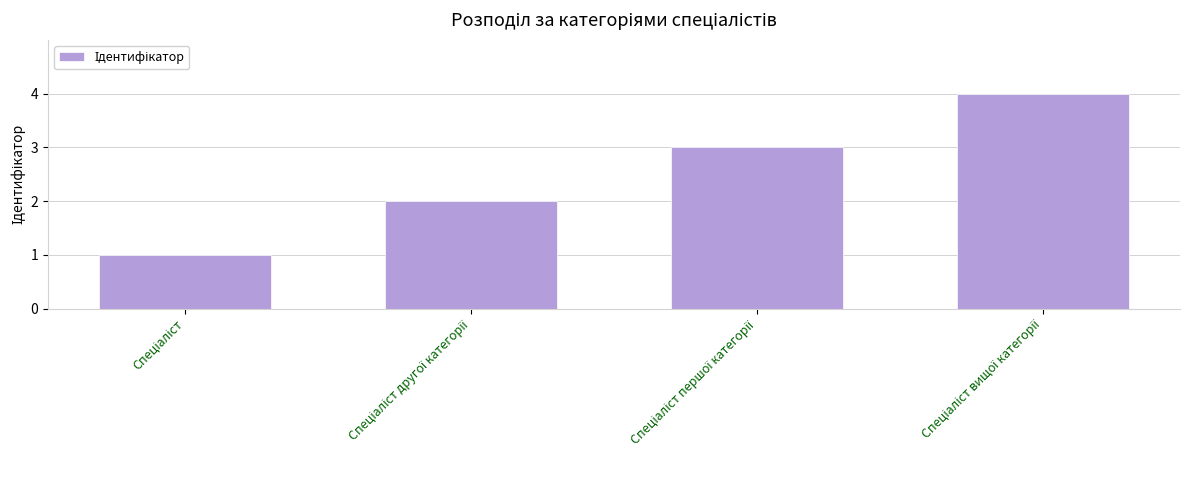

Reading right to left, extract all data points from this chart.

4	3	2	1